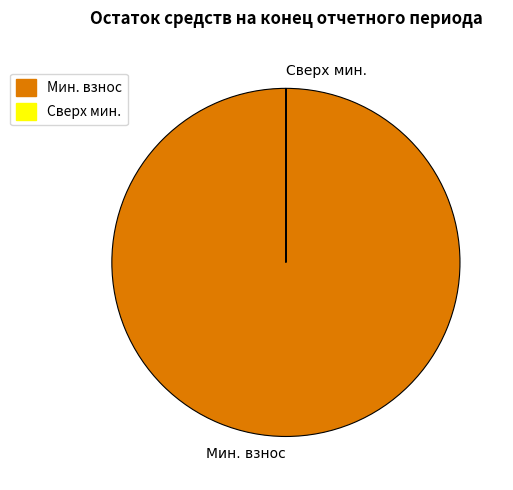

Which slice is the largest?

Мин. взнос